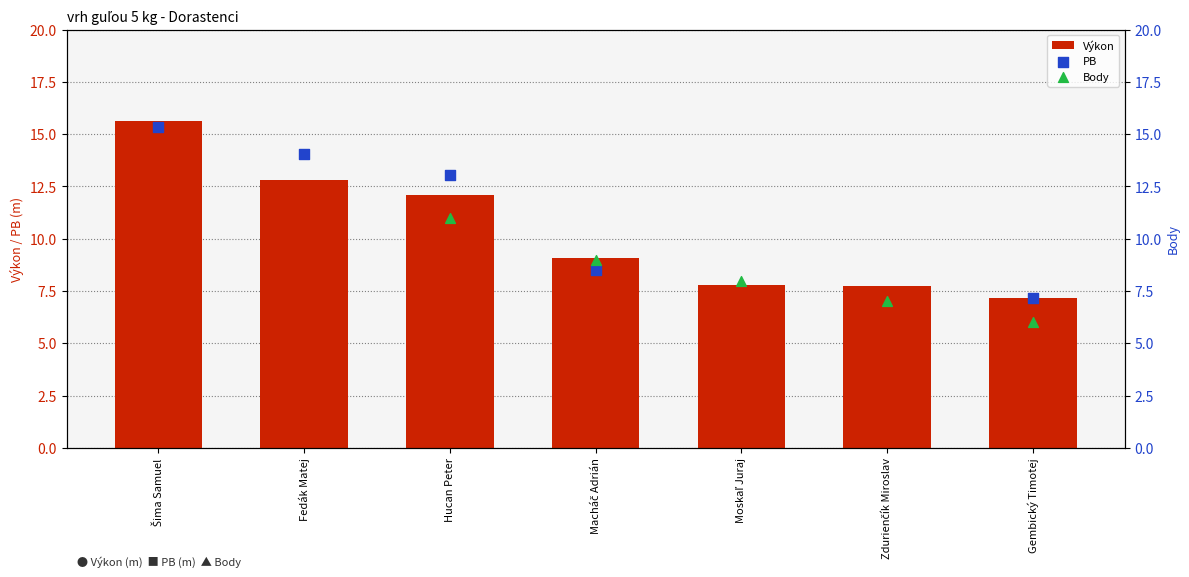

At how many categories does at least one series exceed 14?

2